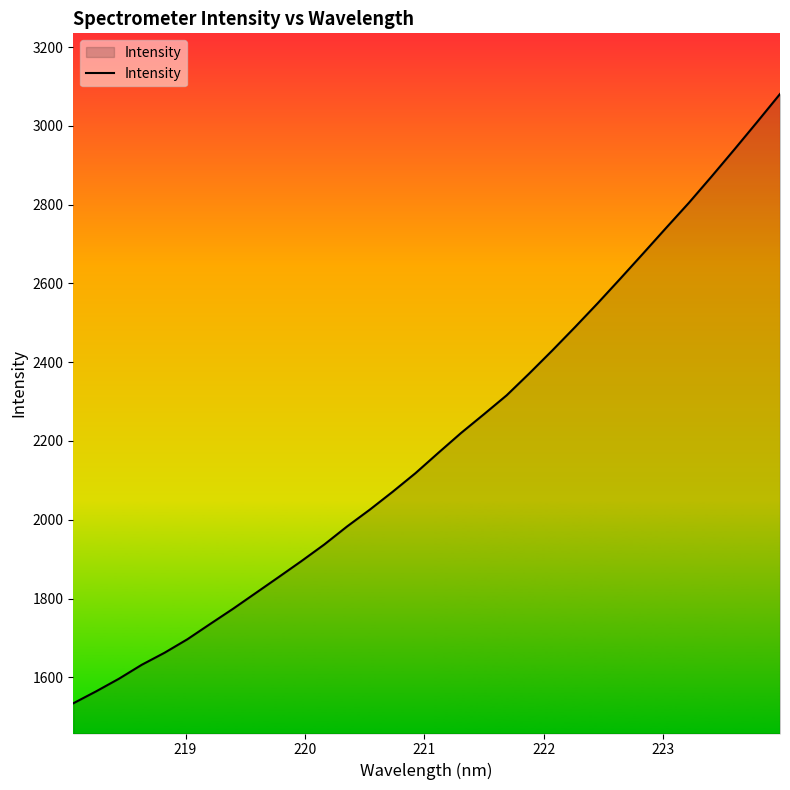

What is the minimum value shown in the chart?

1533.9